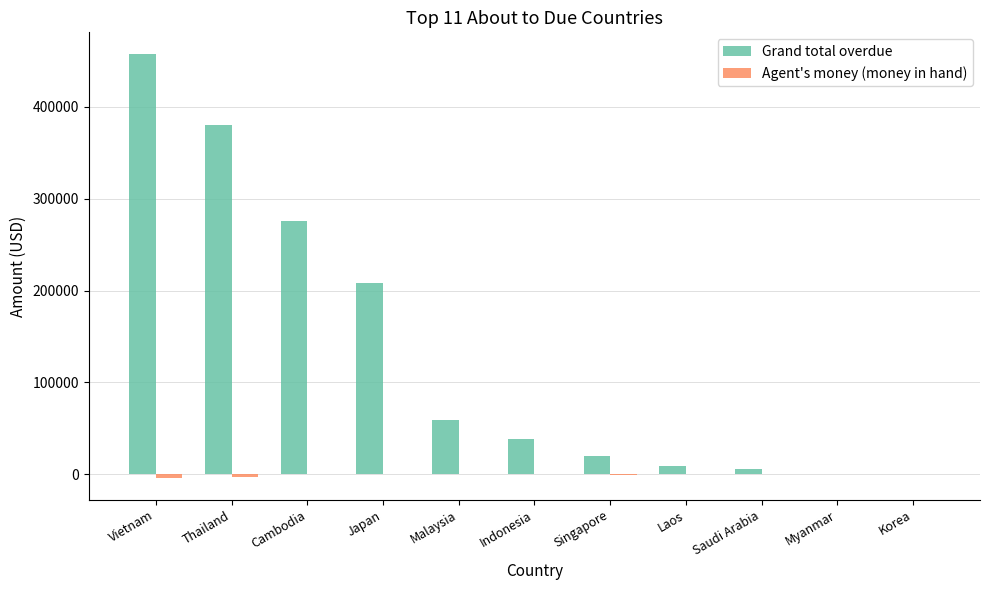

Which series has the largest total across all categories?

Grand total overdue